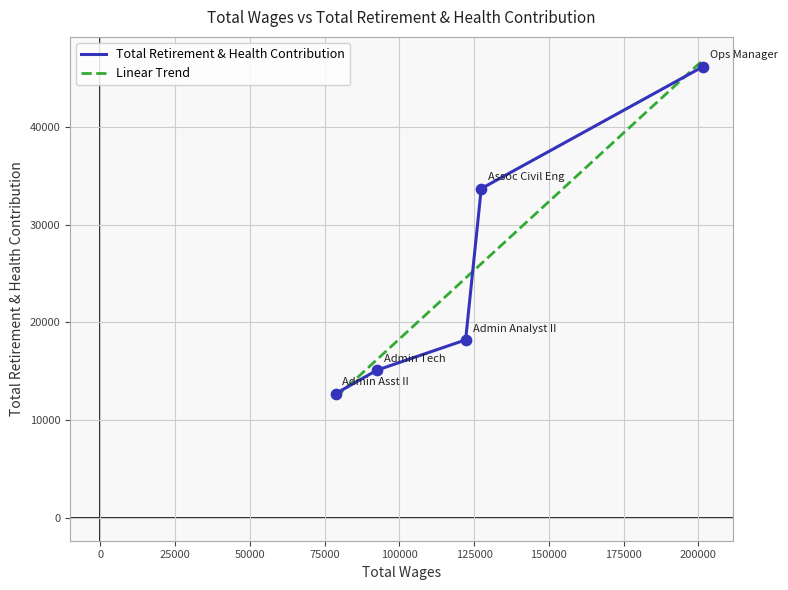

What is the change in value from 201606.0 to 127398.0?

-12500